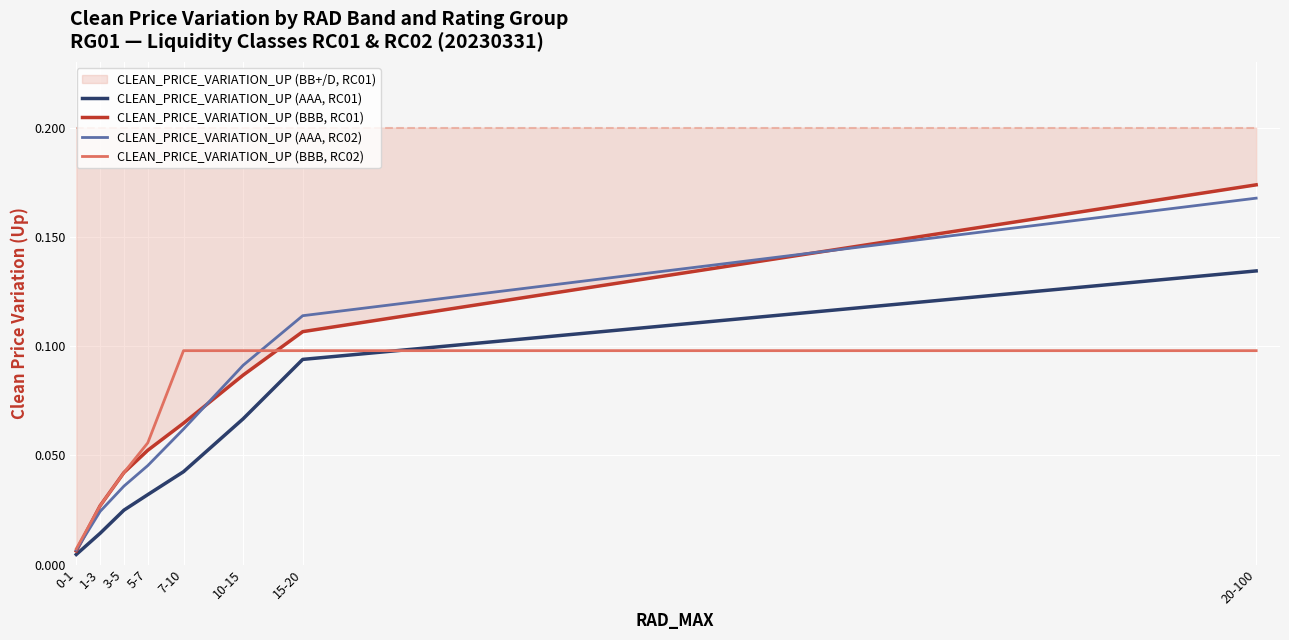

At which category is the sum across all series the highest?

20-100